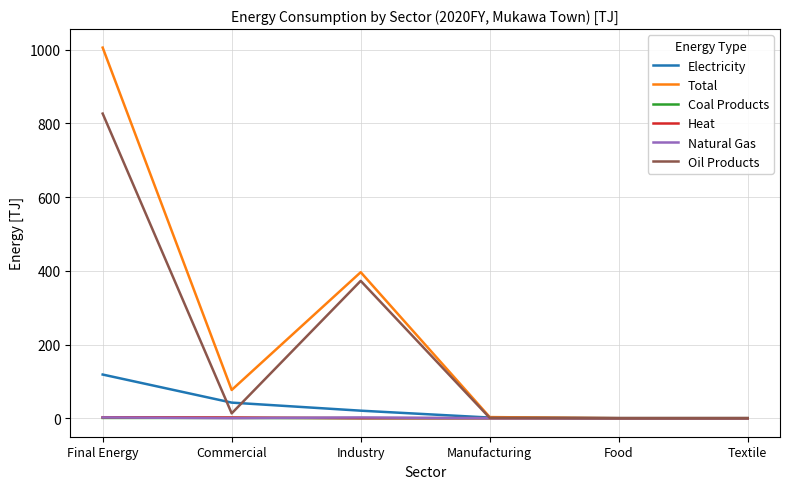

Which series has the largest range (max minus min)?

Total